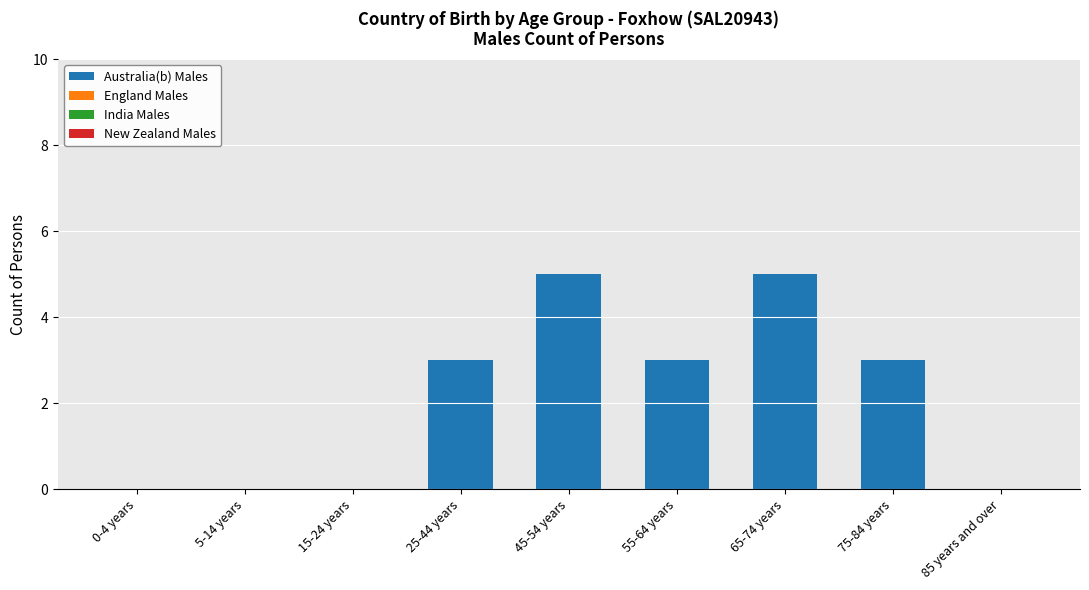

What is the sum of all values?

19